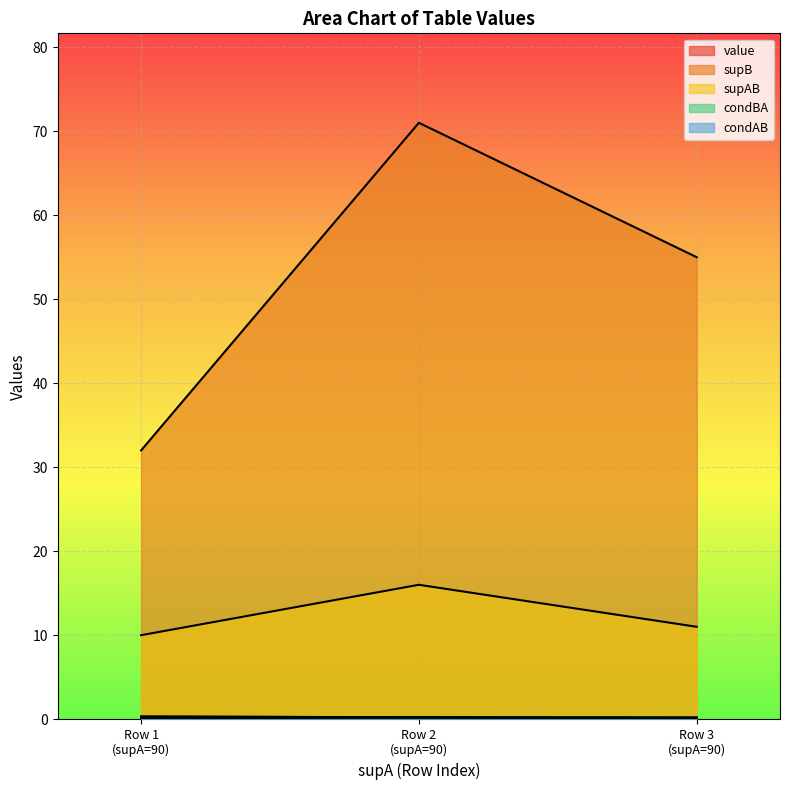

What is the difference between the maximum and second lowest values in the value series?

0.1